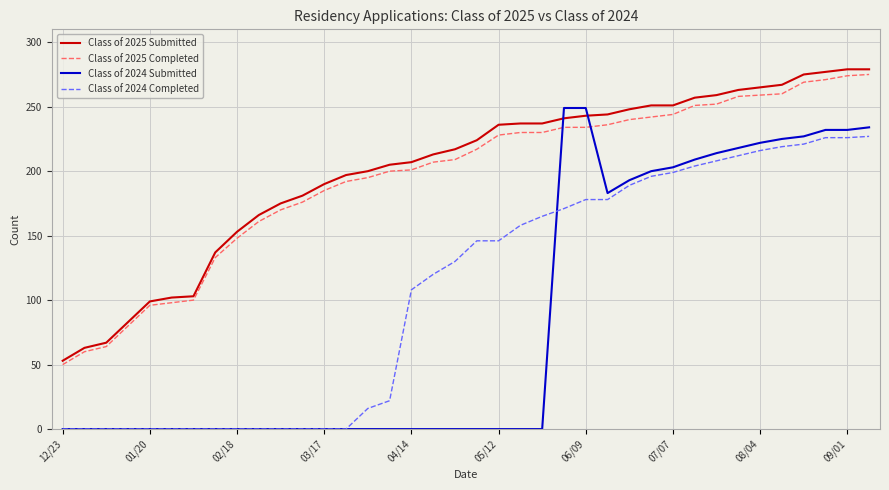

What is the greatest value displayed?

279